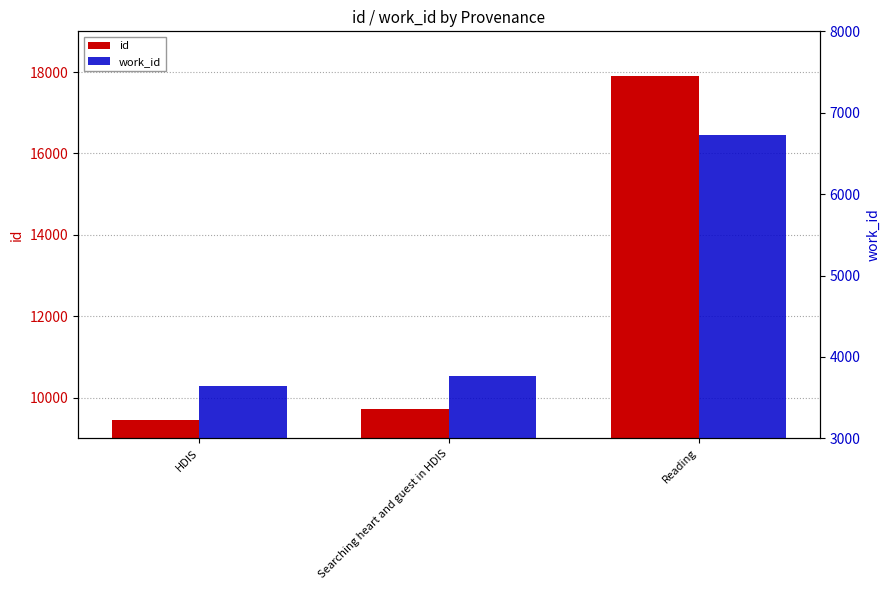

How many values in the id series are below 9713?

1